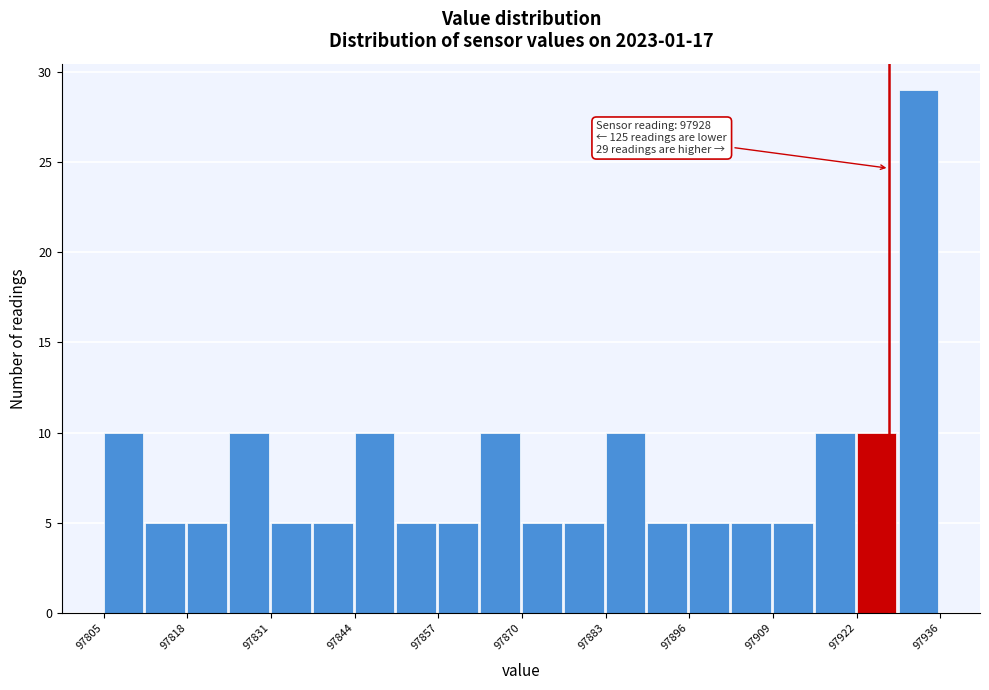

Read against the x-axis, roughly where is the centre of the tallest bar?

97932